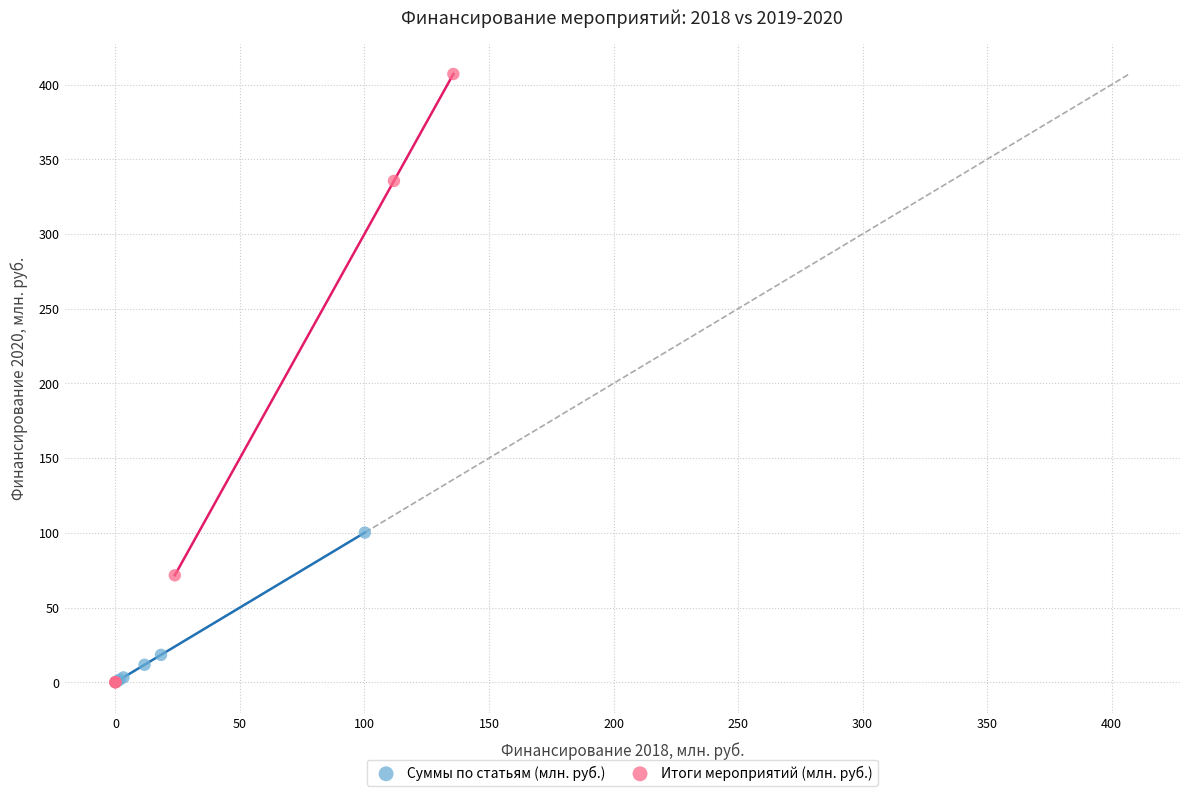

Which series contains the highest Y value?

Итоги мероприятий (млн. руб.)